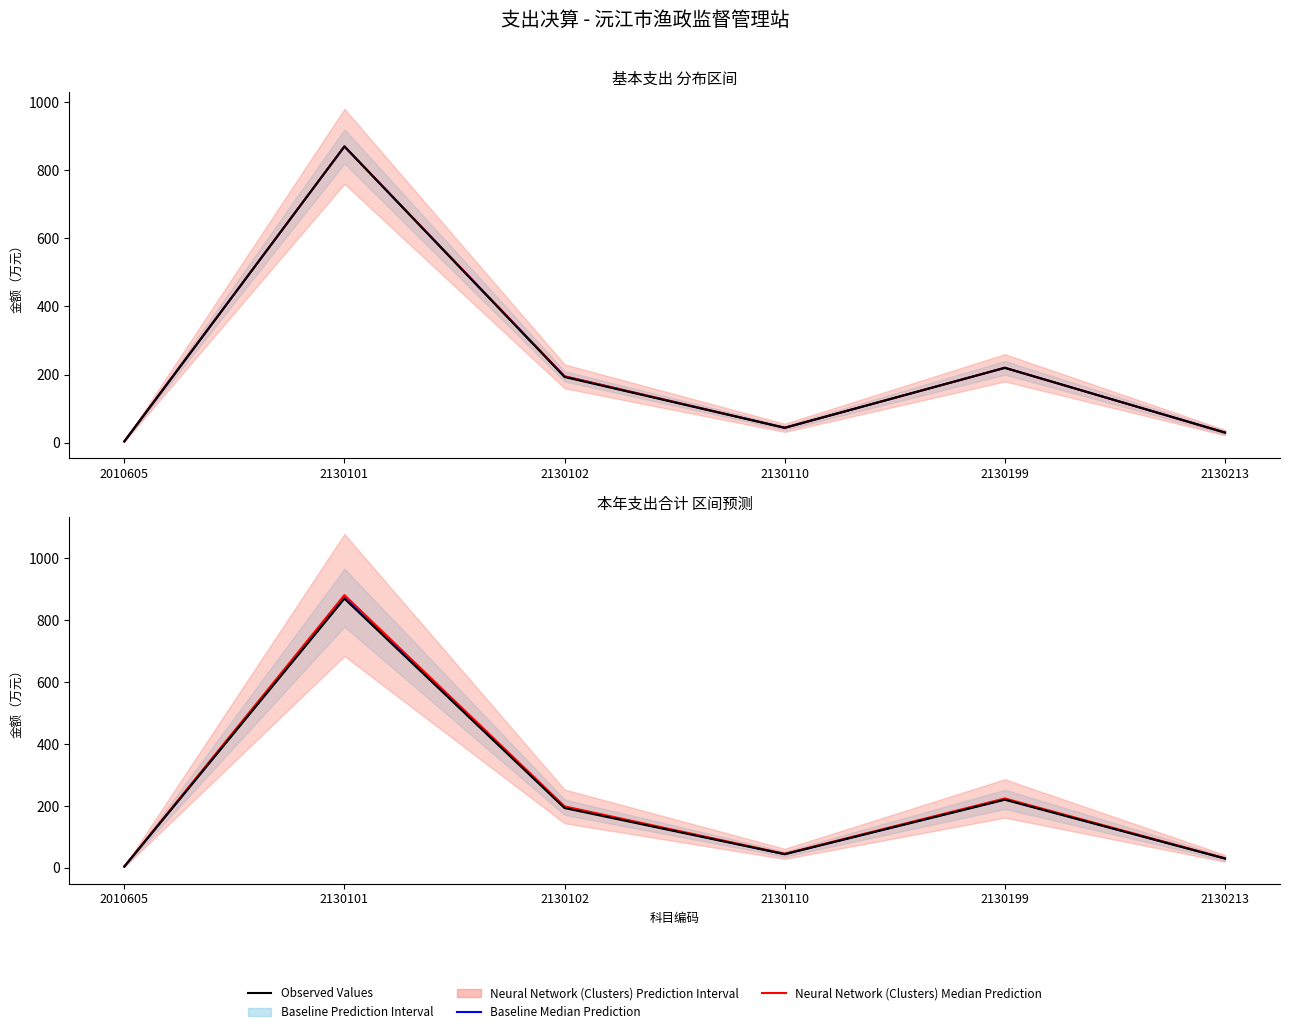

What is the smallest value displayed?

4.0